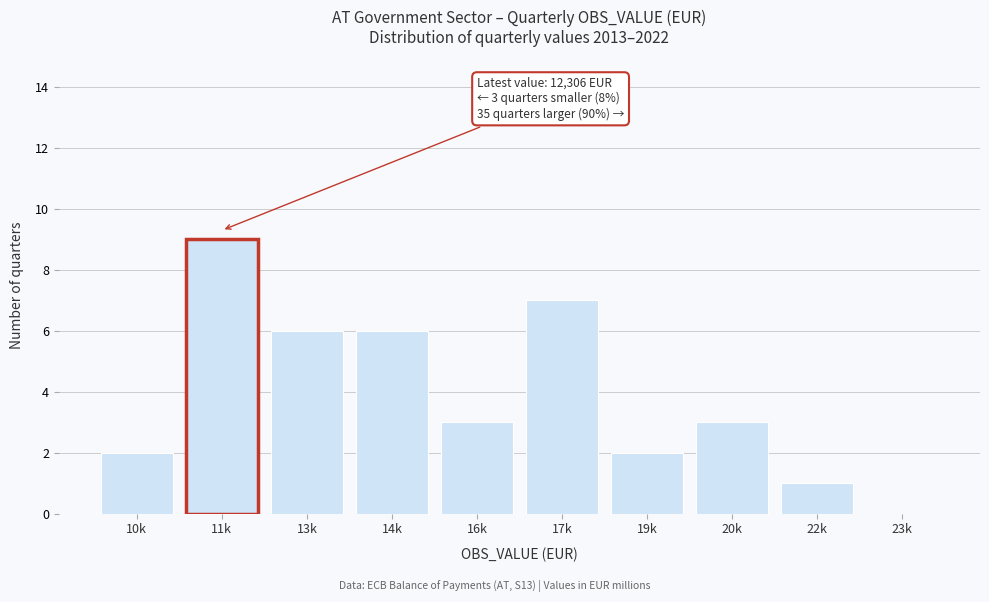

Reading left to right, what are all the values shown in this chart?

10k=2	11k=9	13k=6	14k=6	16k=3	17k=7	19k=2	20k=3	22k=1	23k=0